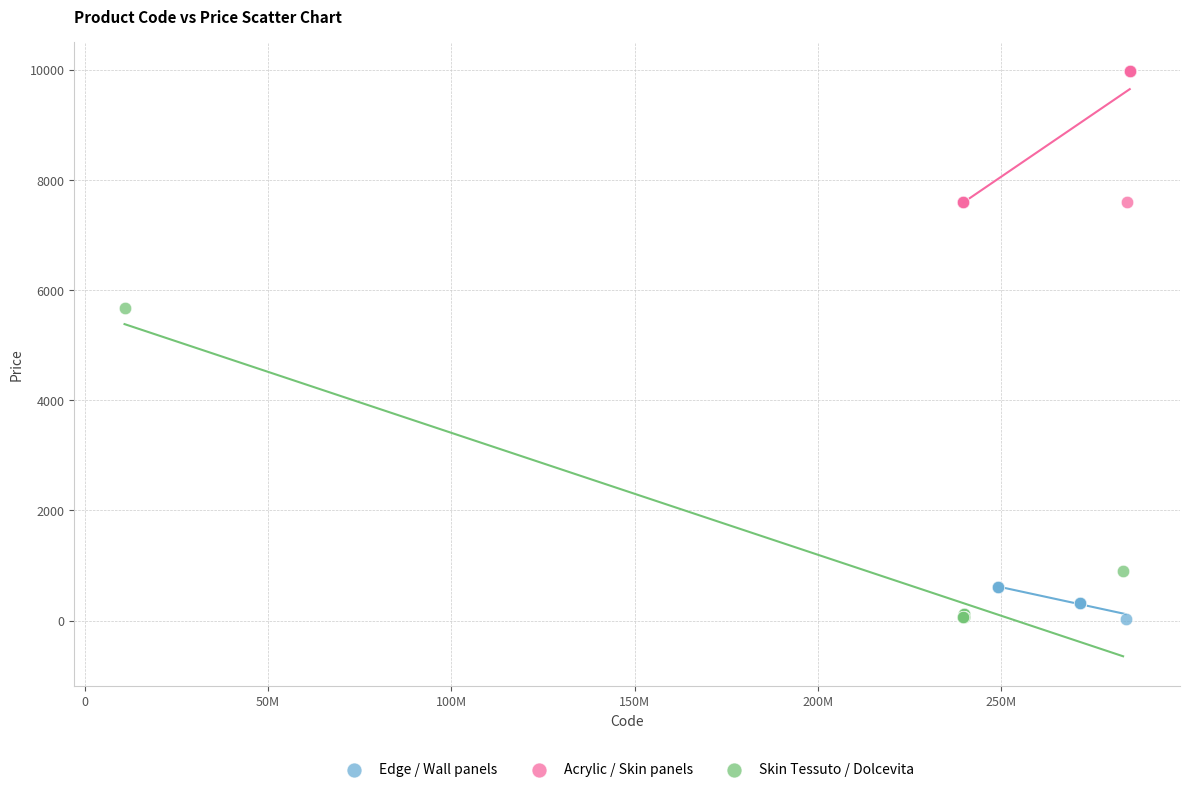

Which series reaches the maximum Y coordinate?

Acrylic / Skin panels